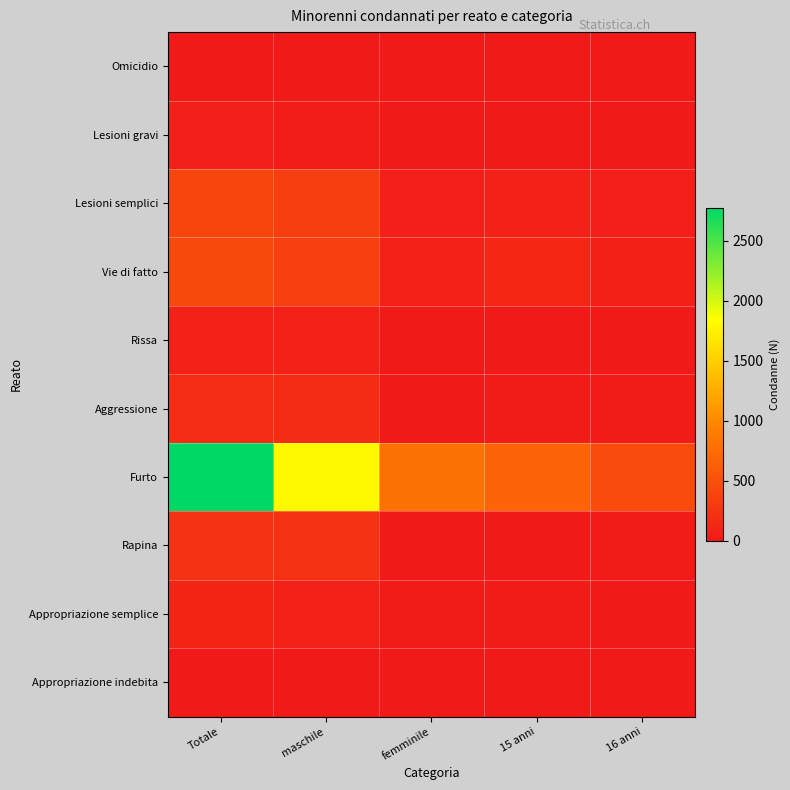

At which category is the sum across all series the highest?

Totale